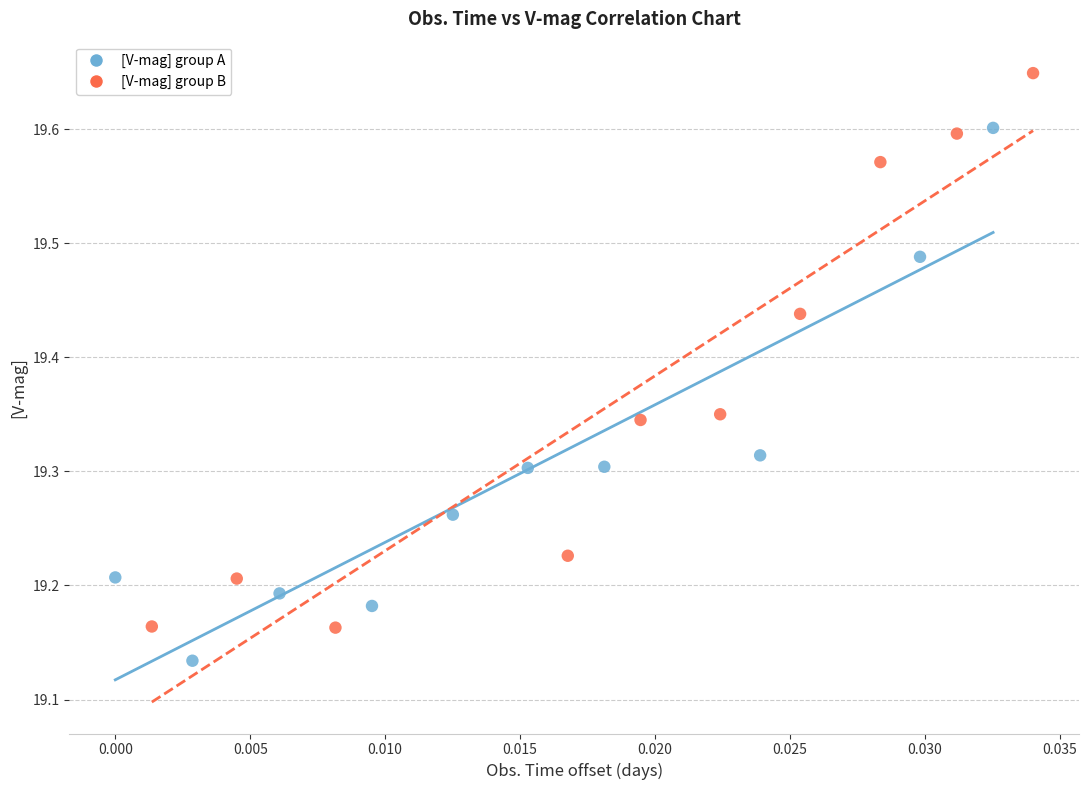

Which series contains the lowest Y value?

[V-mag] group A